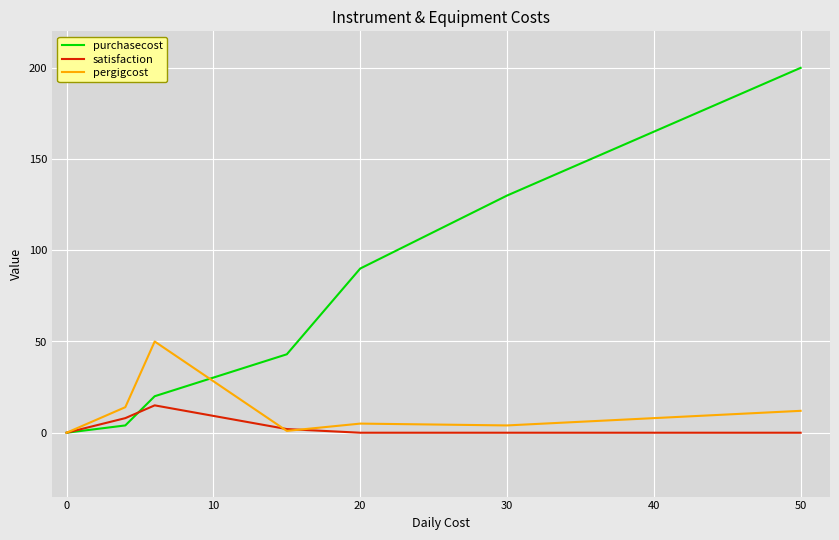

What is the highest value of the purchasecost series?

200.0